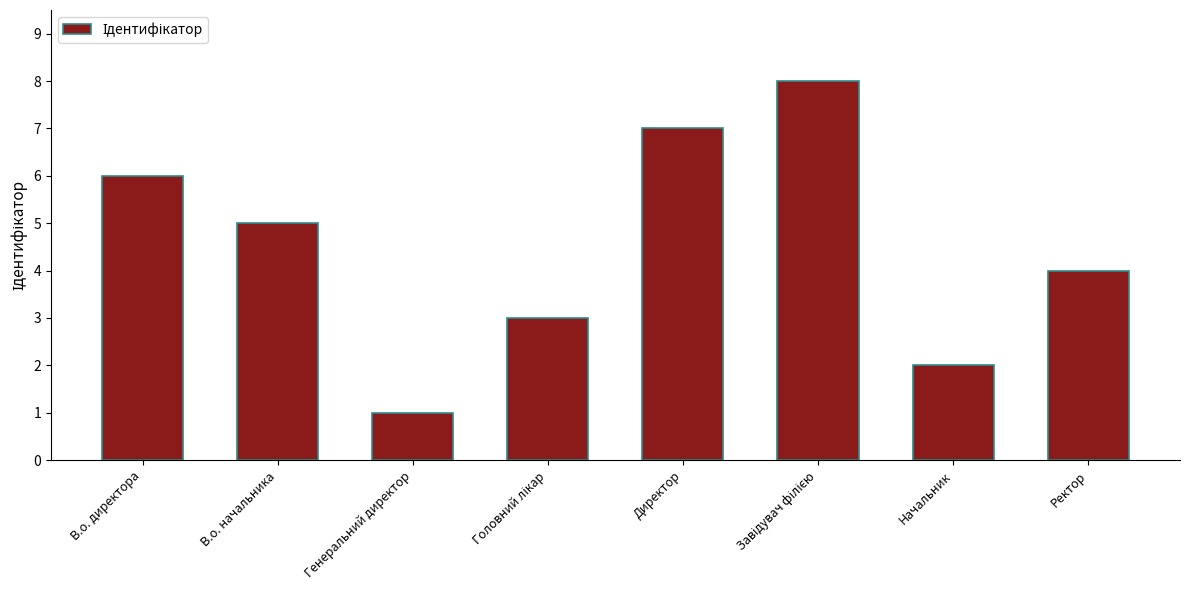

What position from the right is Директор?

4